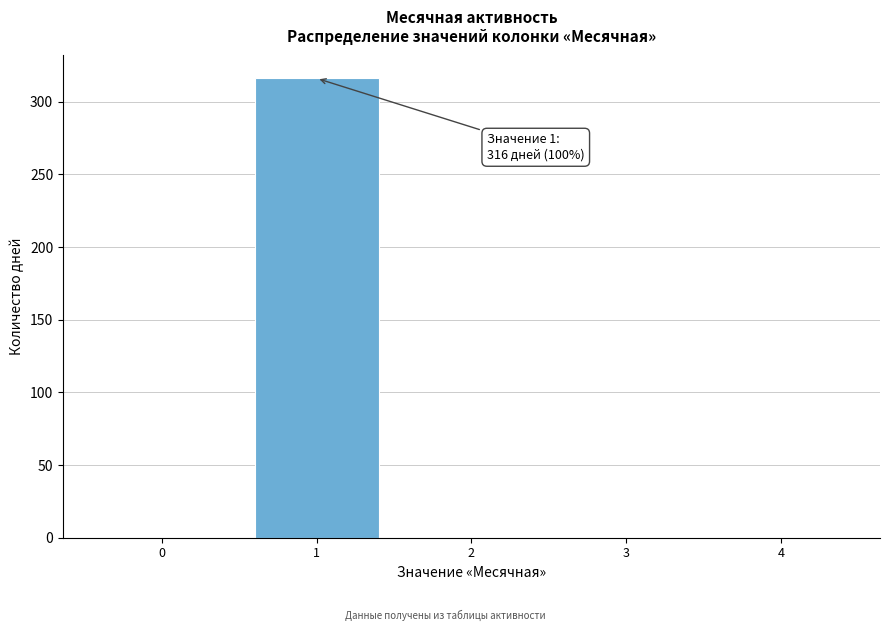

Reading right to left, transcribe all the data shown in this chart.

4=0	3=0	2=0	1=316	0=0